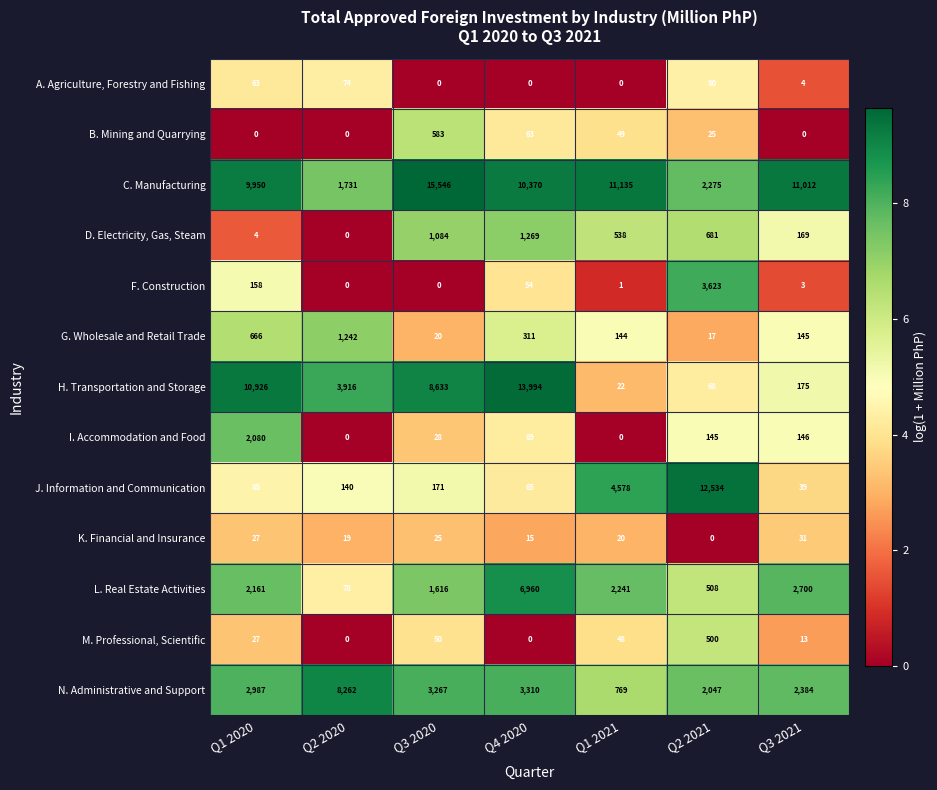

Which series has the largest total across all categories?

C. Manufacturing